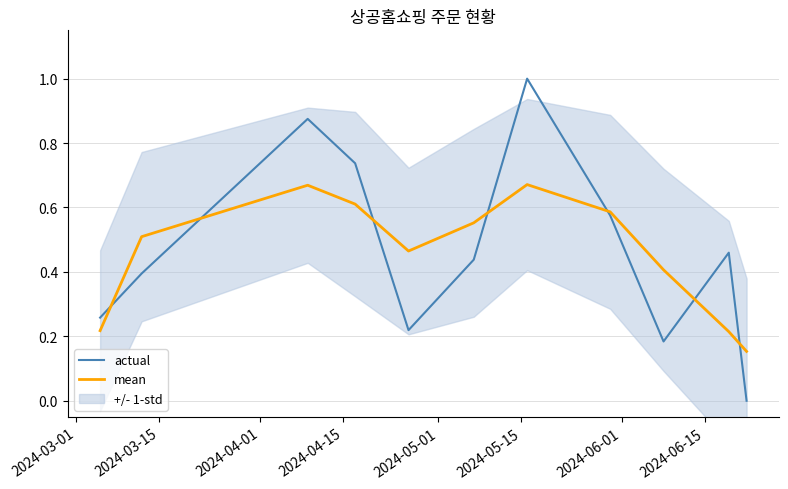

Is this an area chart (filled region under the line)?

No